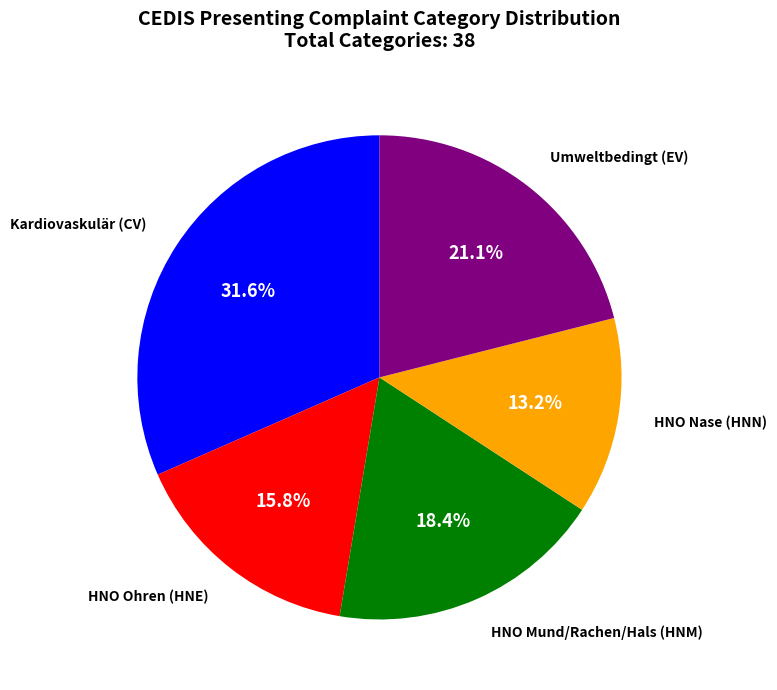

Is there a majority slice in this chart?

No